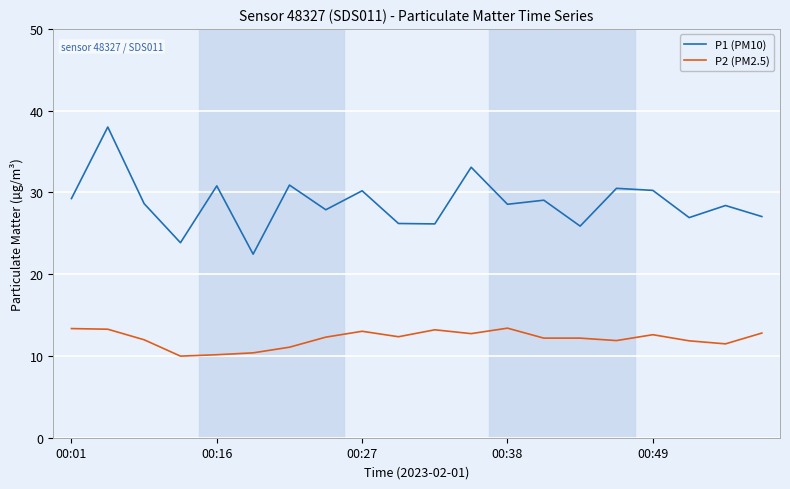

What is the difference between the second highest and minimum values in the P2 (PM2.5) series?

3.4